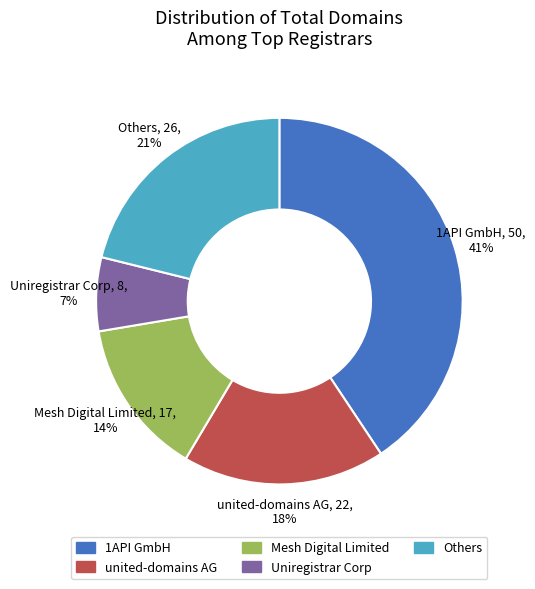

To the nearest percent, what is the average slice percentage?

20%